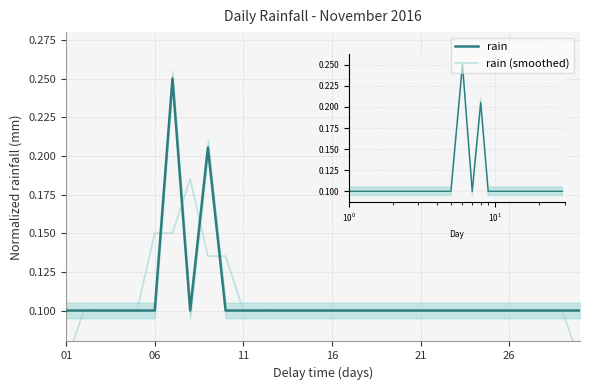

Rank the series by their maximum value, from highest to lowest.

rain, rain (smoothed)